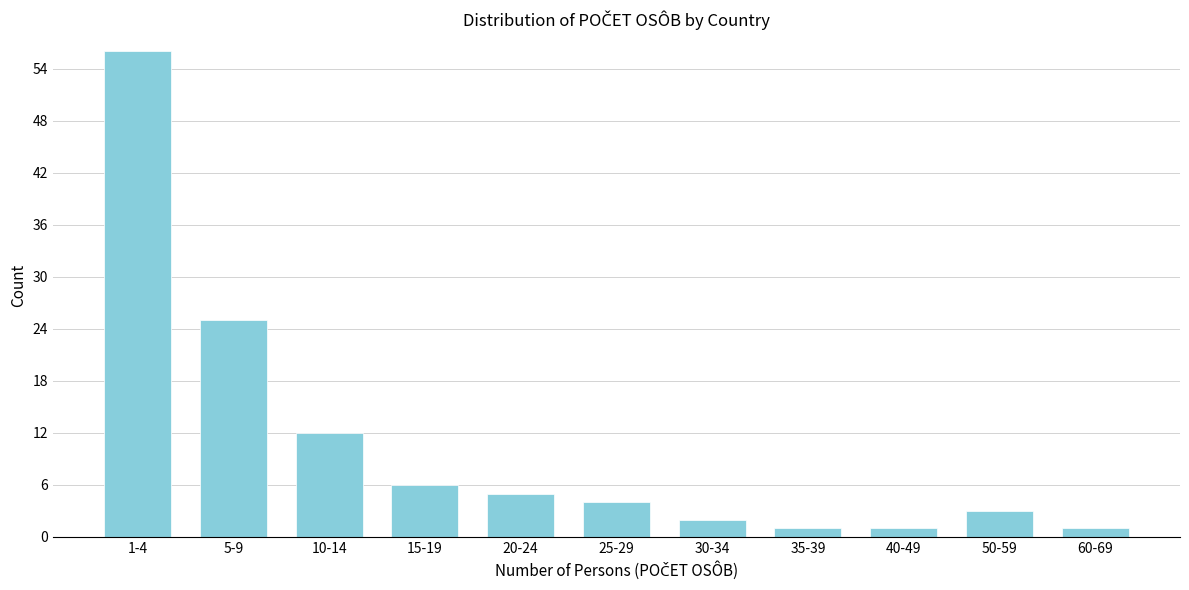

Reading left to right, what are all the values shown in this chart?

56	25	12	6	5	4	2	1	1	3	1